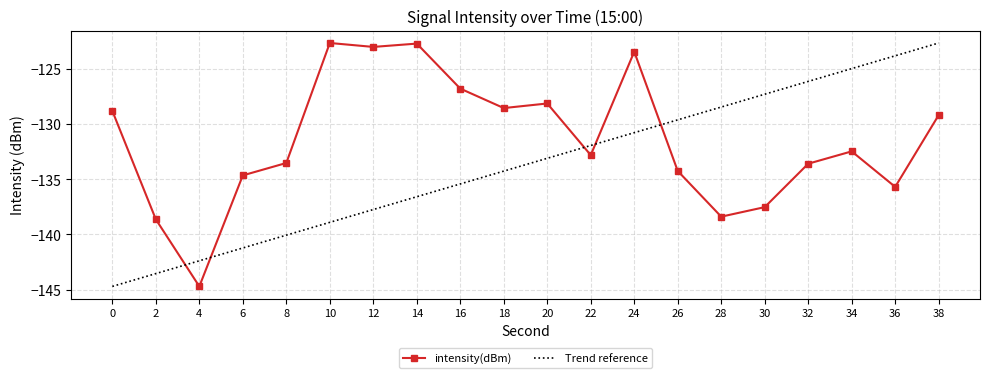

Between 10 and 26, which series saw the biggest shift?

intensity(dBm)